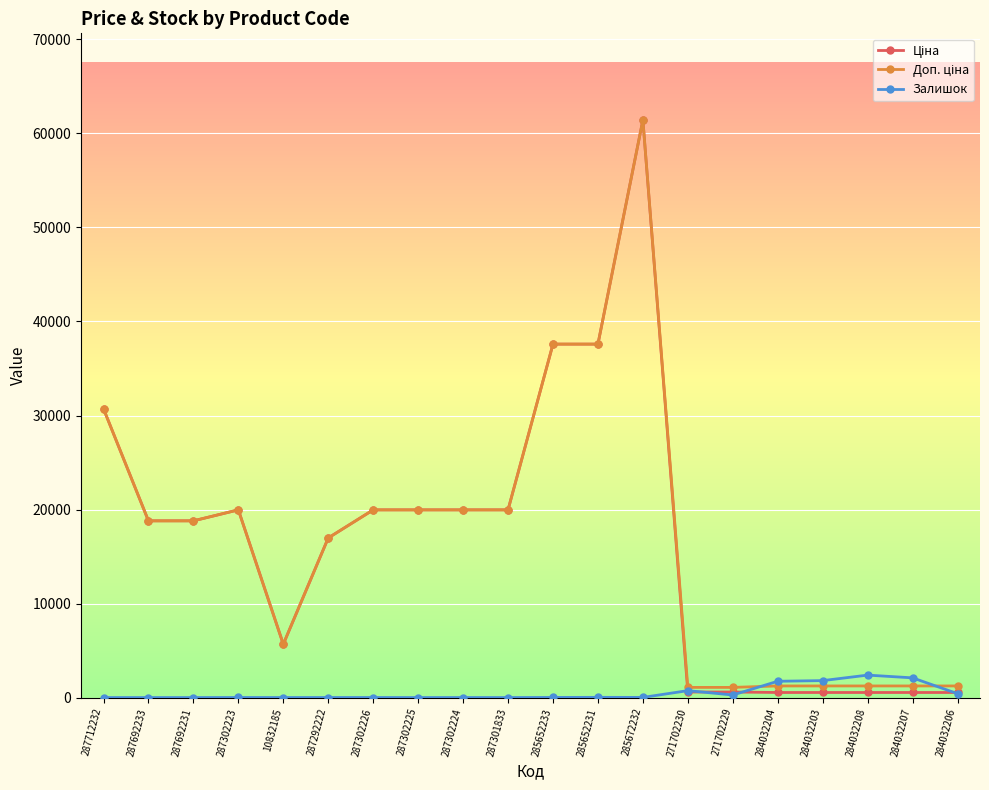

What is the spread (max minus min) of values at 287301833?

19964.2